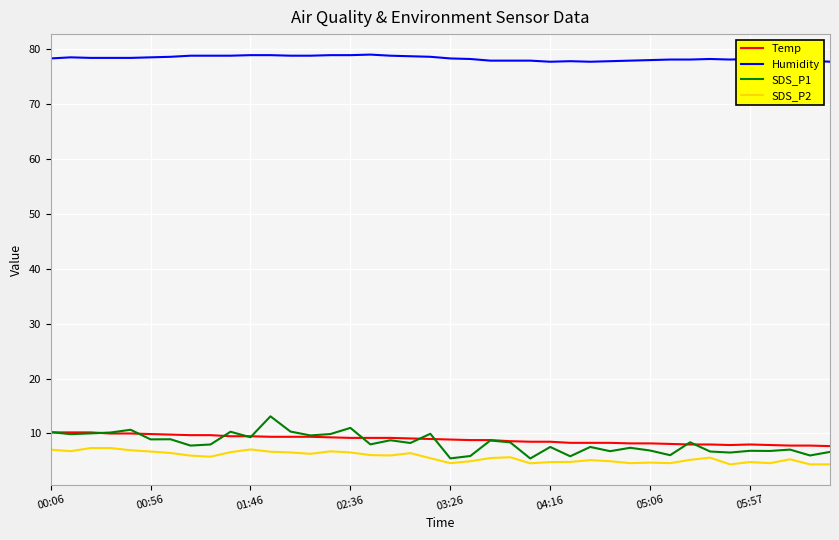

In SDS_P1, how many points are lower than both neighbors (excluding endpoints)?

15